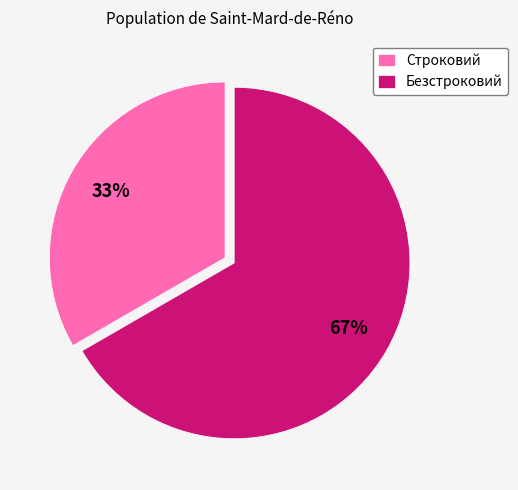

Which category accounts for the majority?

Безстроковий